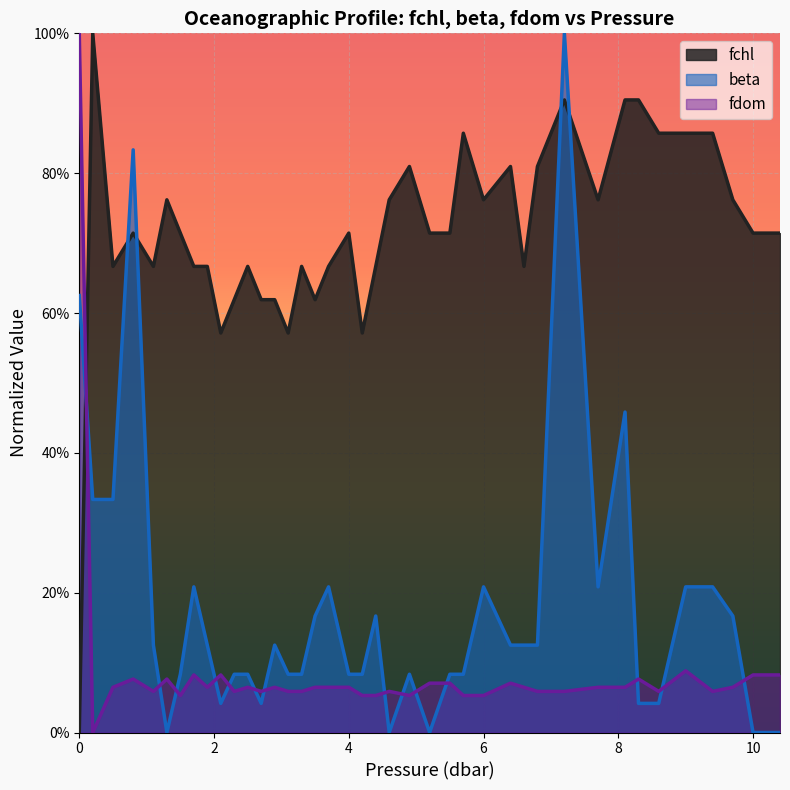

What is the label of the 28th point from the left?

6.4